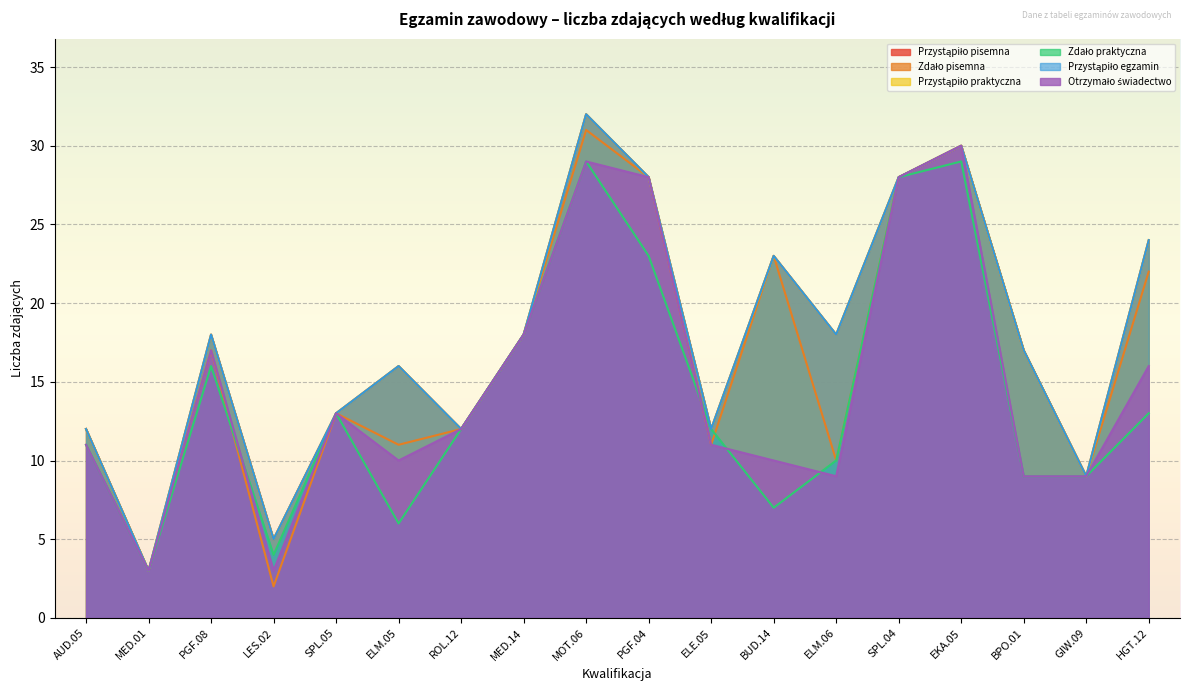

What is the sum of all Przystąpiło praktyczna values?

318